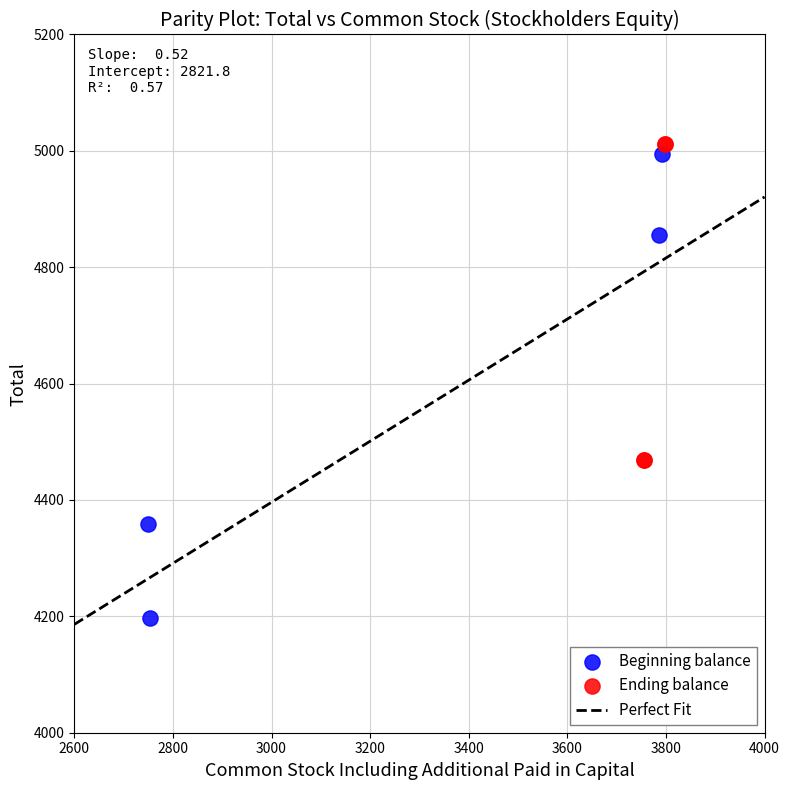

Which series has the largest Y range (max minus min)?

Beginning balance